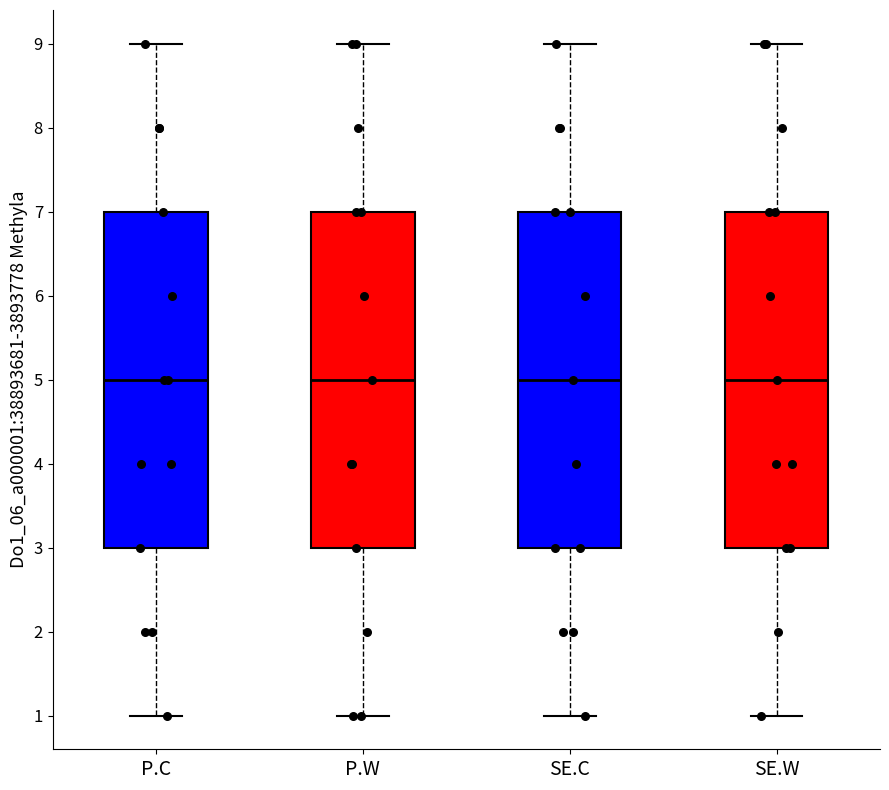

Reading left to right, read every box against the y-axis: the position of its median line, the range the box covers, and the ends of its whiskers. The values are not printed on the chart, so give them approximately, as read against the axis.

P.C: median 5, box 3 to 7, whiskers 1 to 9
P.W: median 5, box 3 to 7, whiskers 1 to 9
SE.C: median 5, box 3 to 7, whiskers 1 to 9
SE.W: median 5, box 3 to 7, whiskers 1 to 9